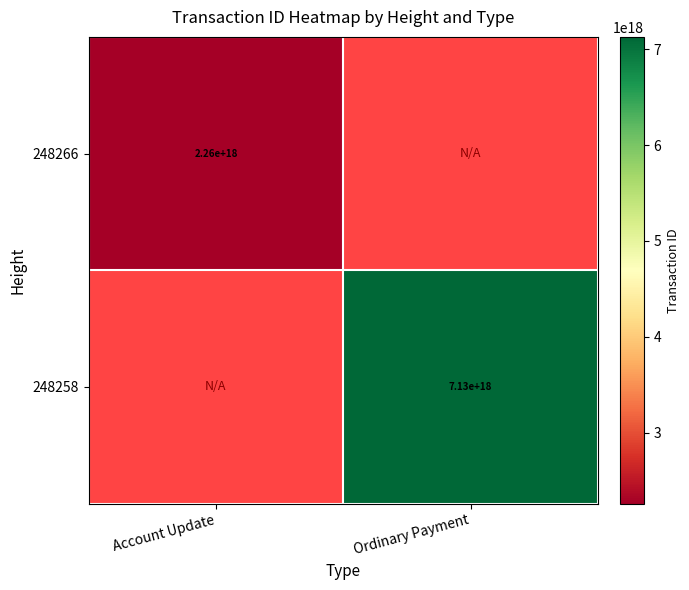

True or false: 248258 has a value of 11695180192799973376 at Ordinary Payment.

False